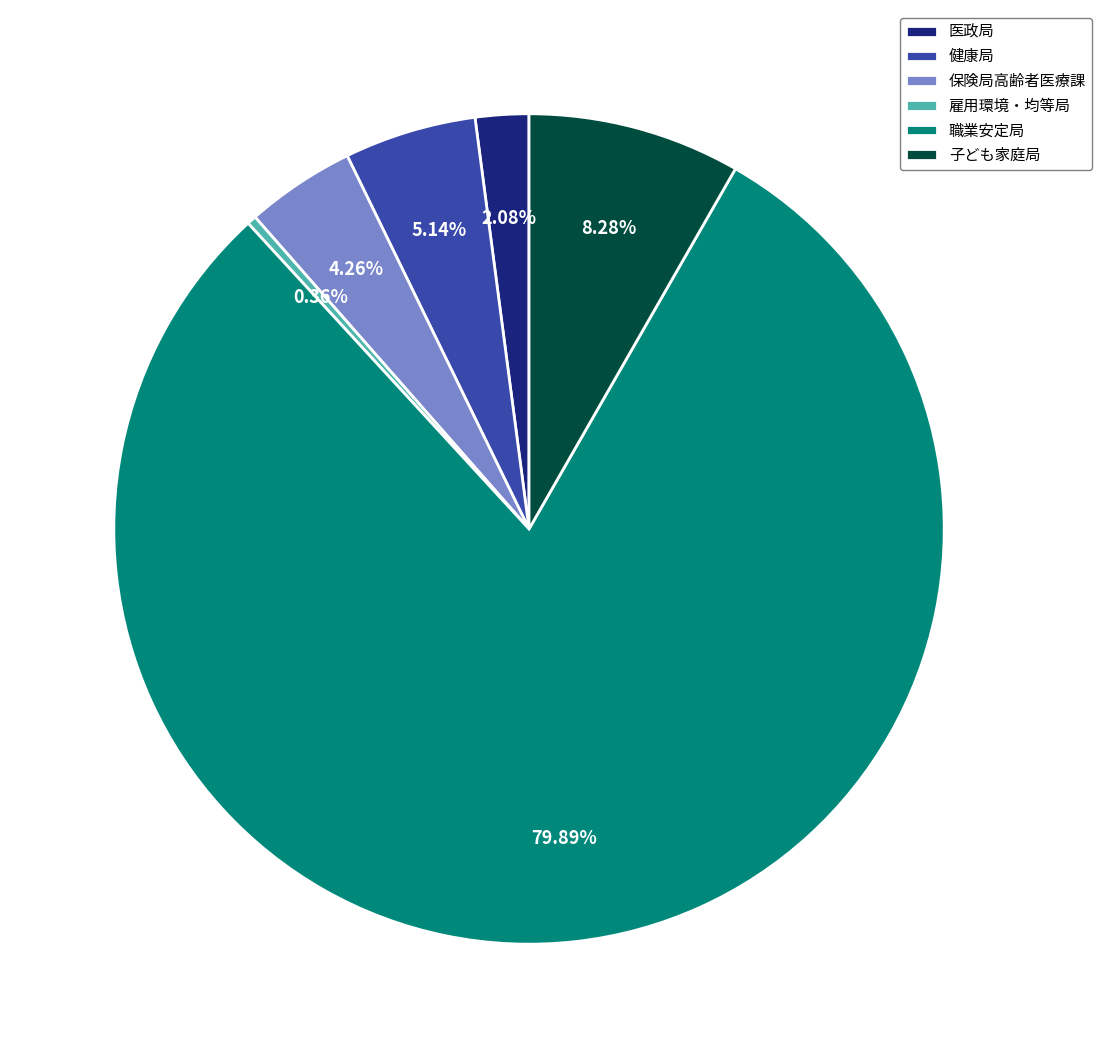

What percentage do 職業安定局 and 雇用環境・均等局 together represent?

80.2%